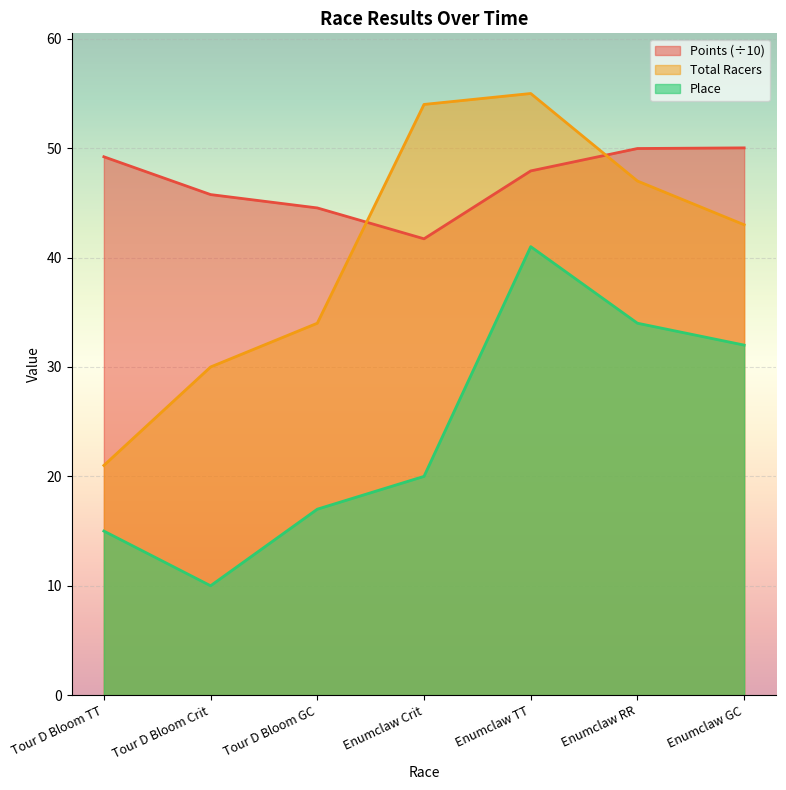

At which category does the chart reach its peak across all series?

Enumclaw TT